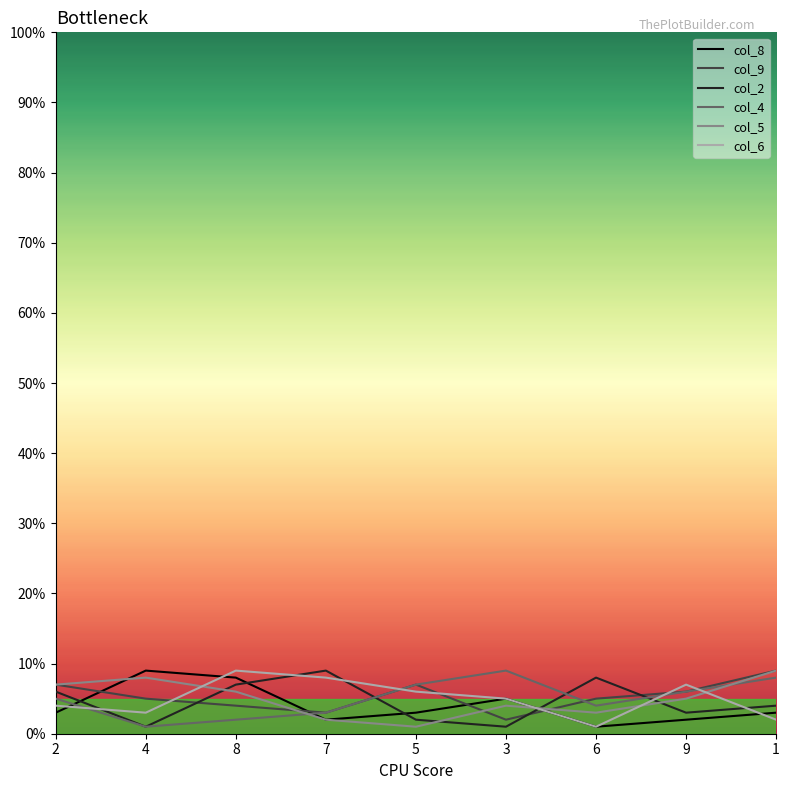

At which label is col_8 closest to 5?

3